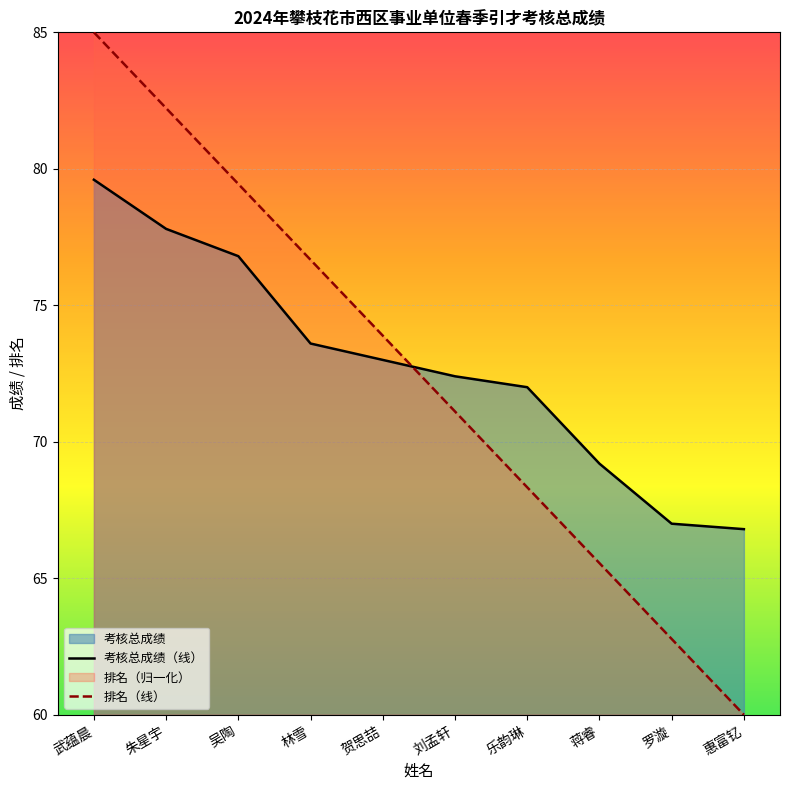

What is the sum of the 排名（线） values at 惠富钇 and 朱星宇?

142.2